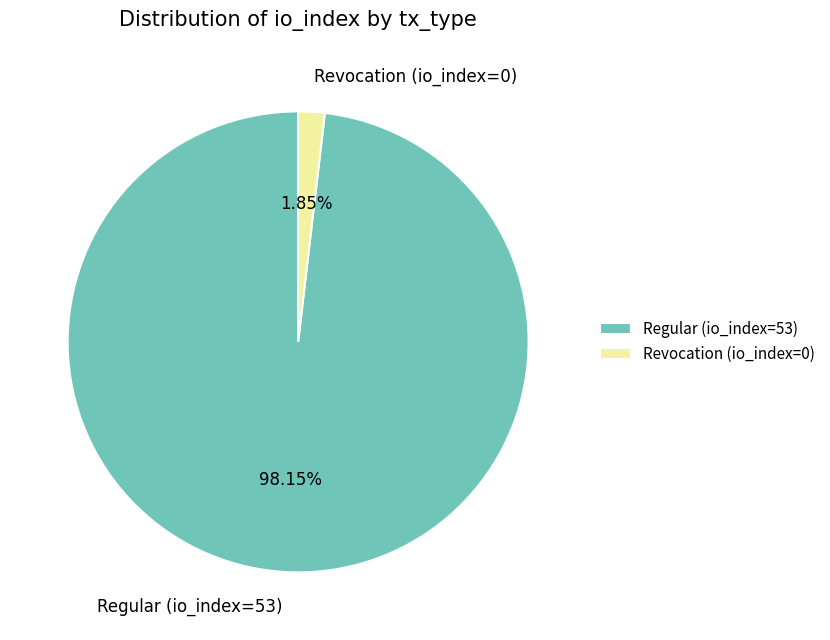

Does Revocation (io_index=0) represent more than half of the total?

No